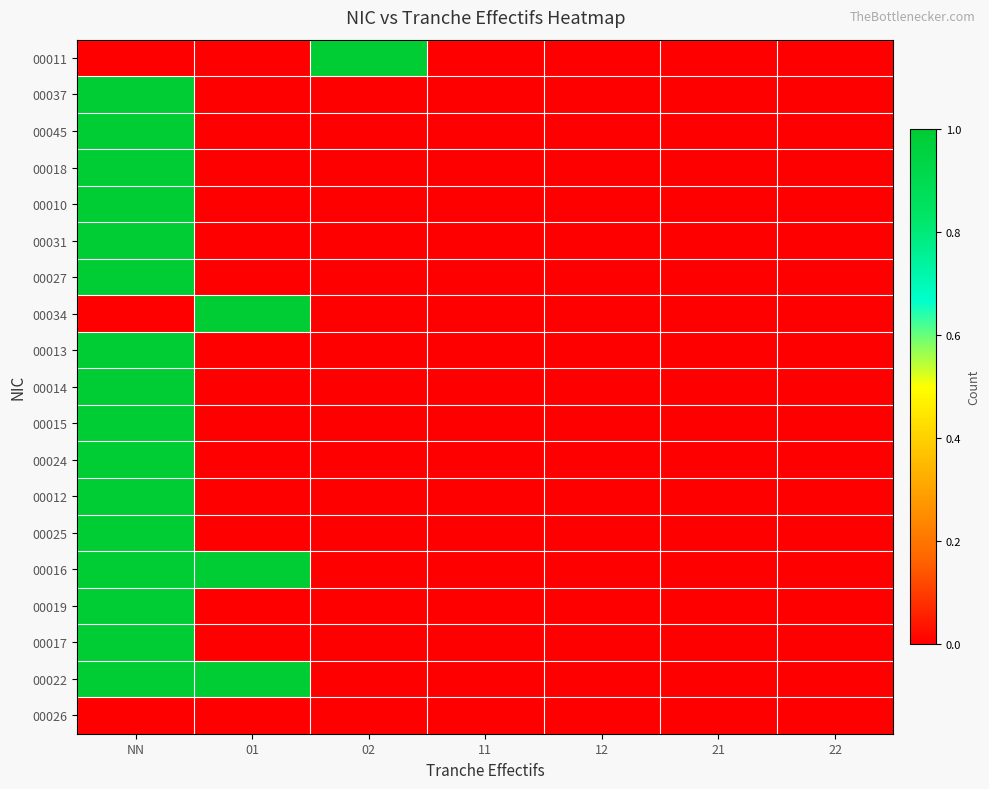

Which has a higher value, 12 or NN?

12